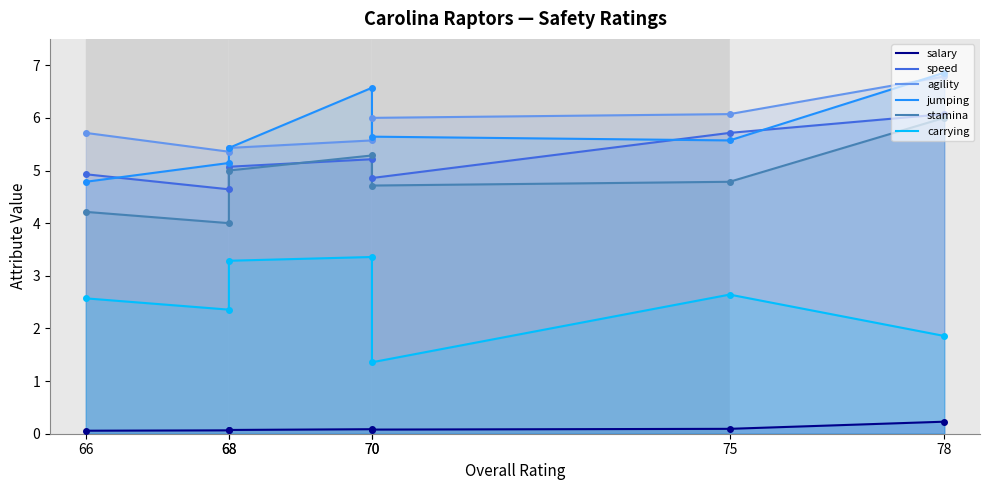

True or false: carrying and jumping cross at least once.

False